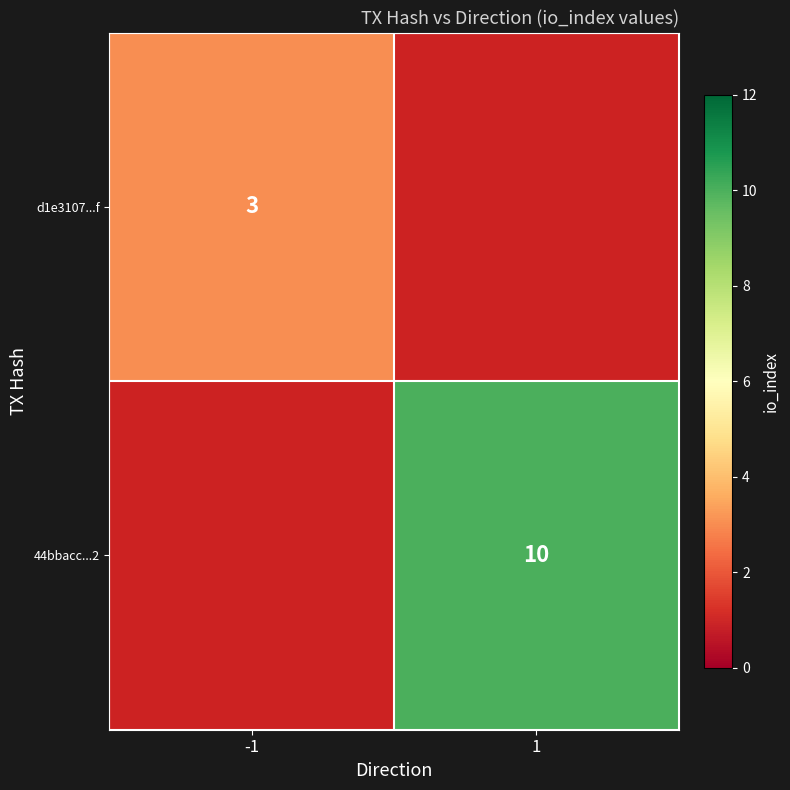

The 44bbacc...2 series shows 10 at 1. True or false?

True